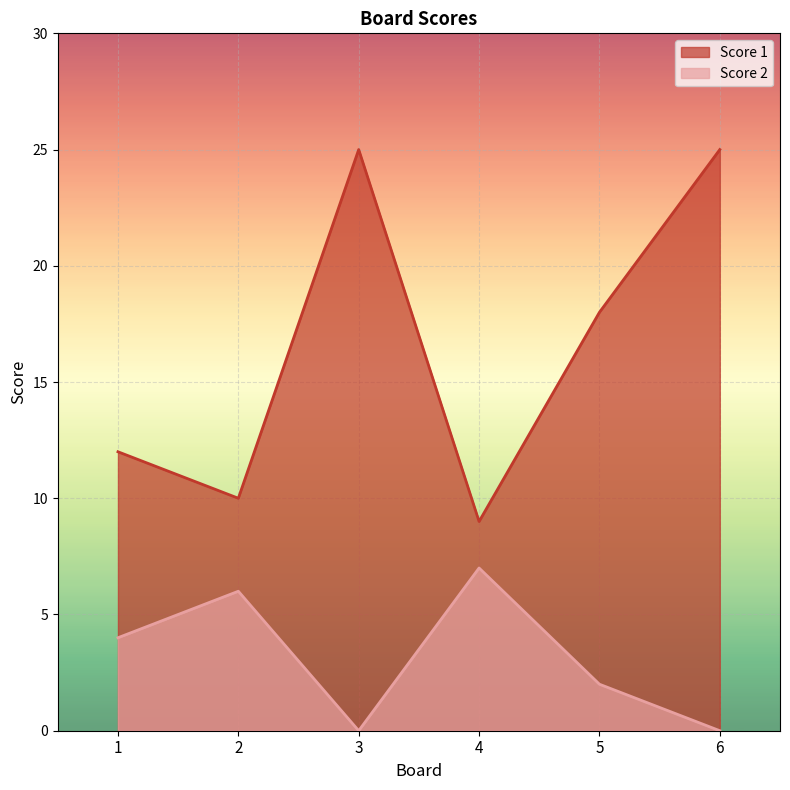

Where is the first local minimum for Score 2?

3